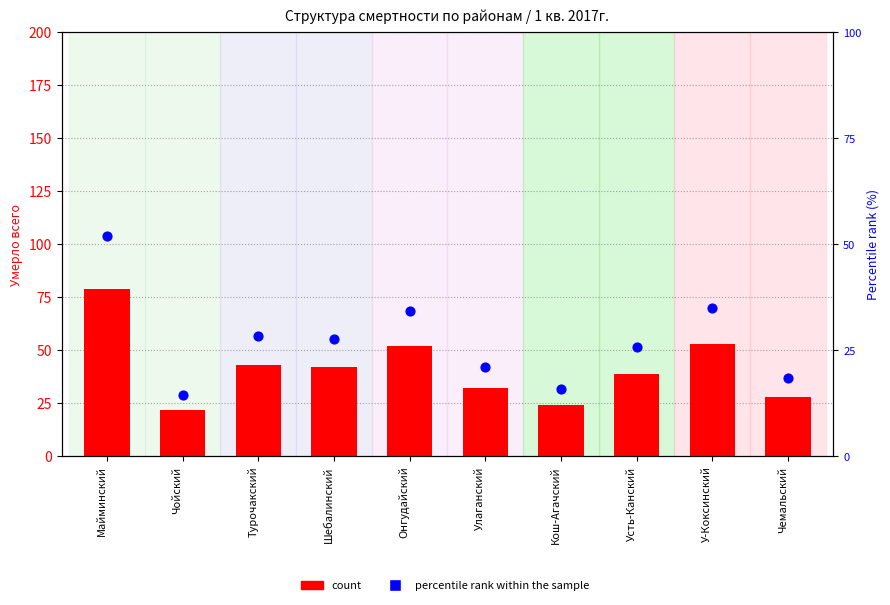

At which category is the sum across all series the highest?

Майминский